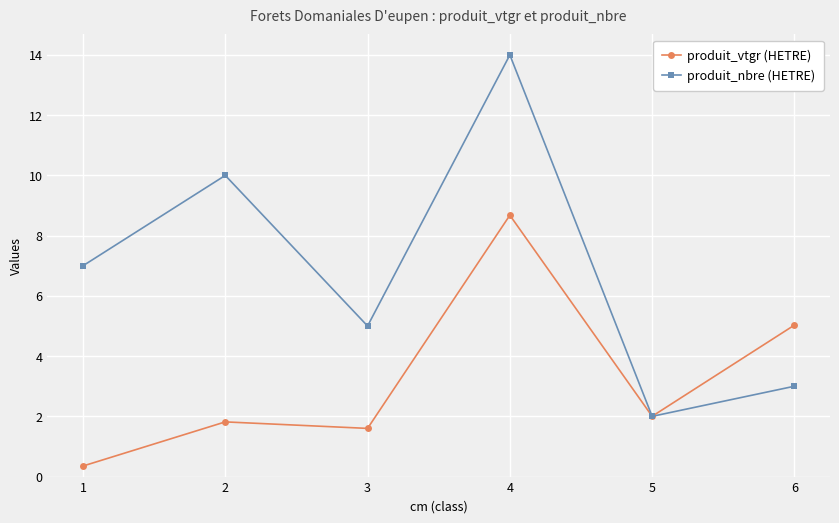

What is the value of the produit_nbre (HETRE) point at the 6th from the left?

3.0